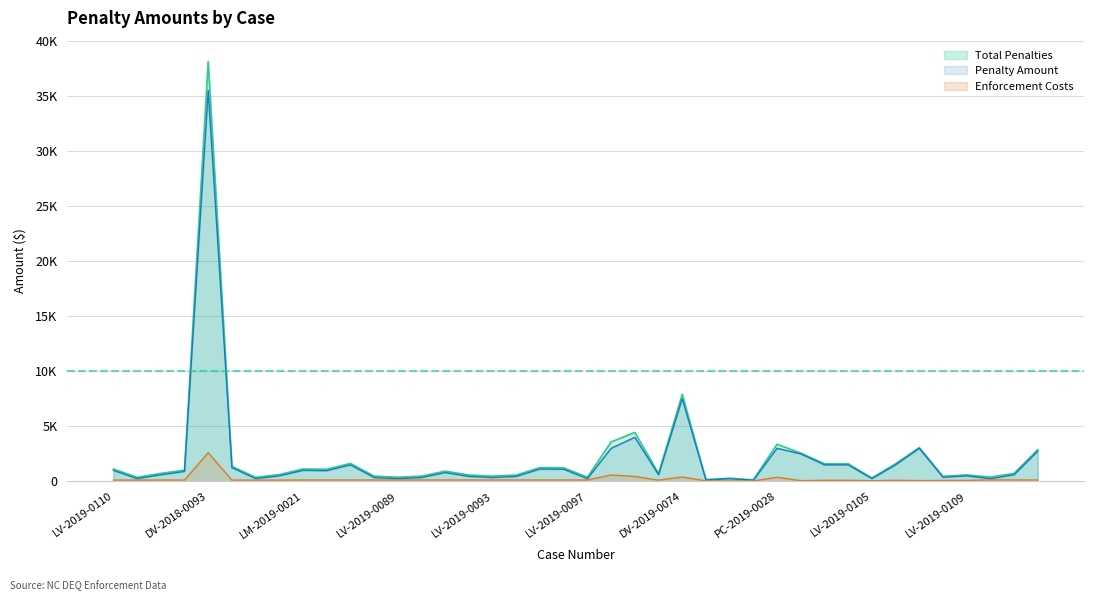

What is the sum of all Enforcement Costs values?

8207.2